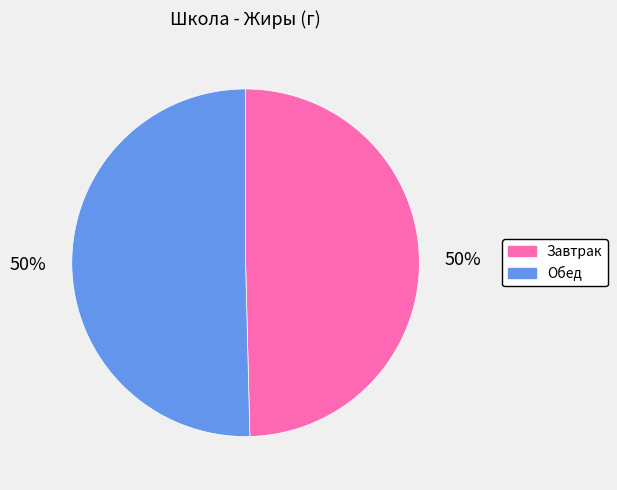

To the nearest percent, what portion does Обед represent?

50%